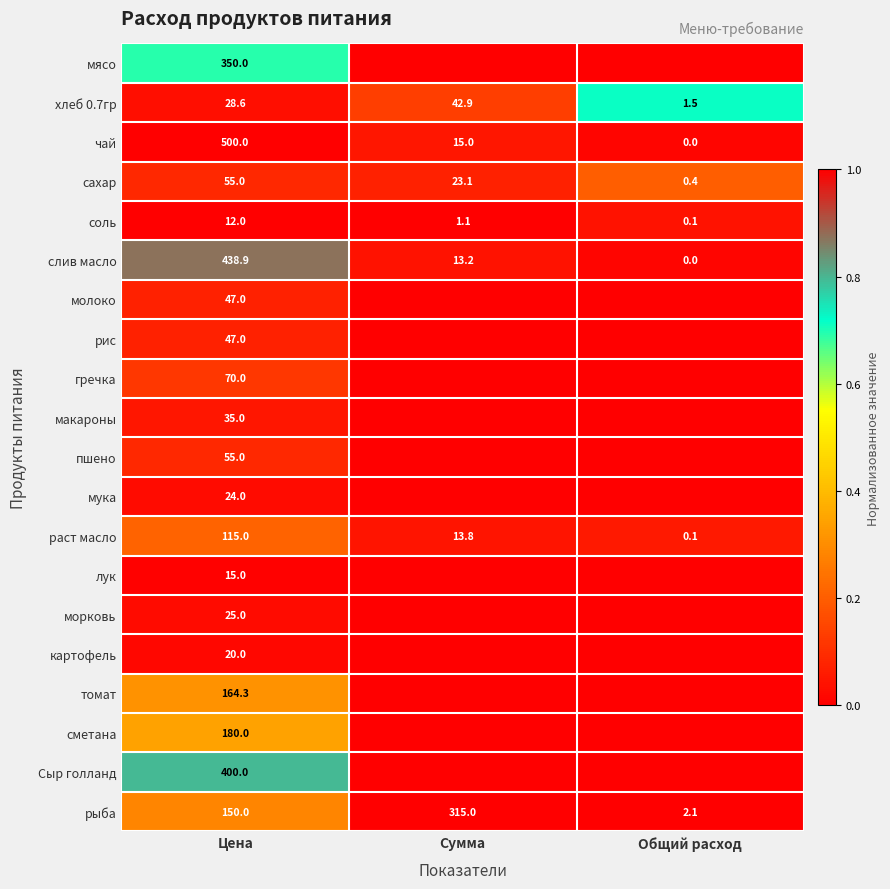

What is the sum of all соль values?

13.2